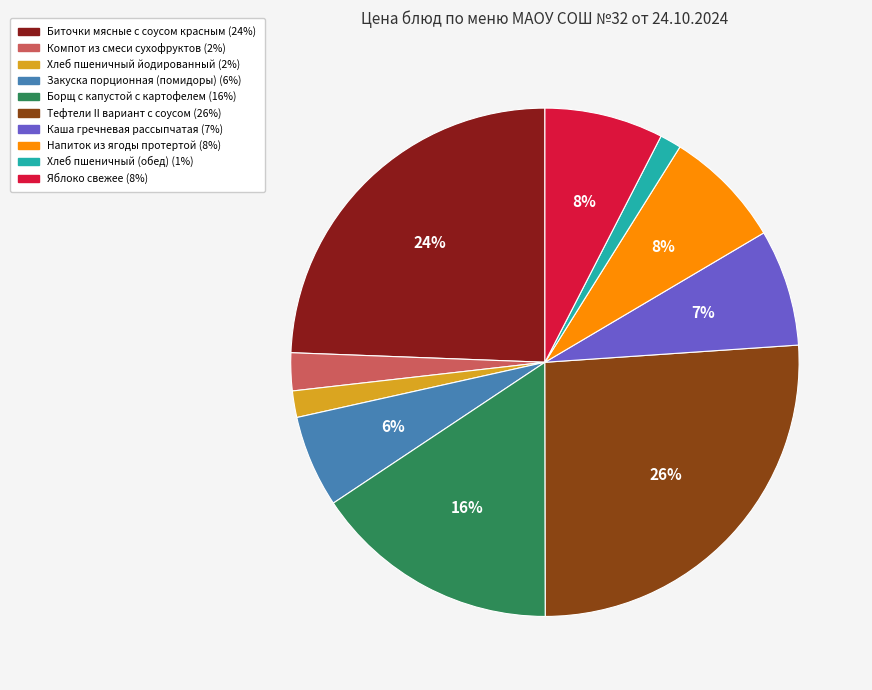

Is there any slice that represents more than half of the pie?

No